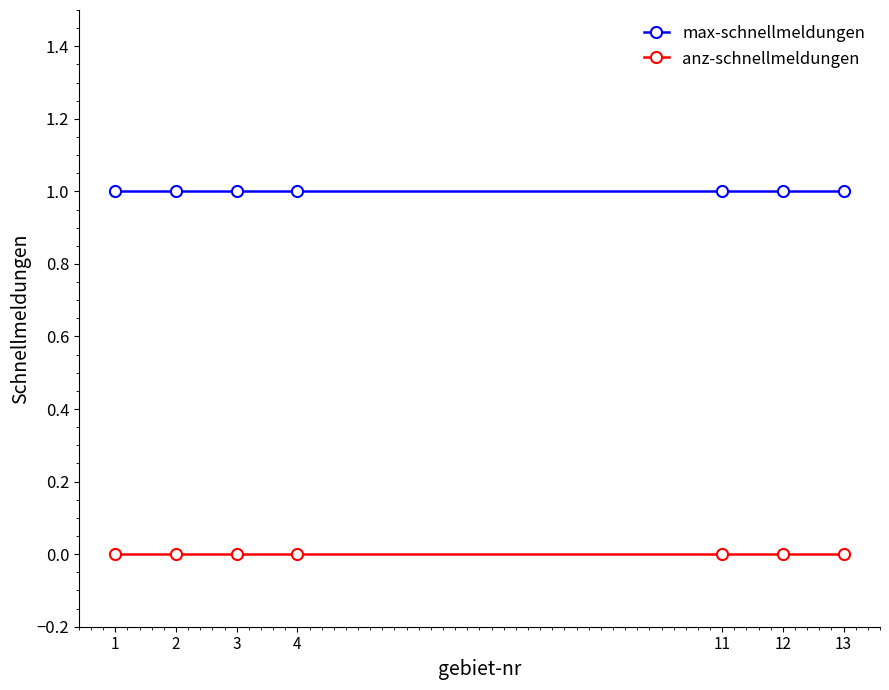

What is the sum of all max-schnellmeldungen values?

7